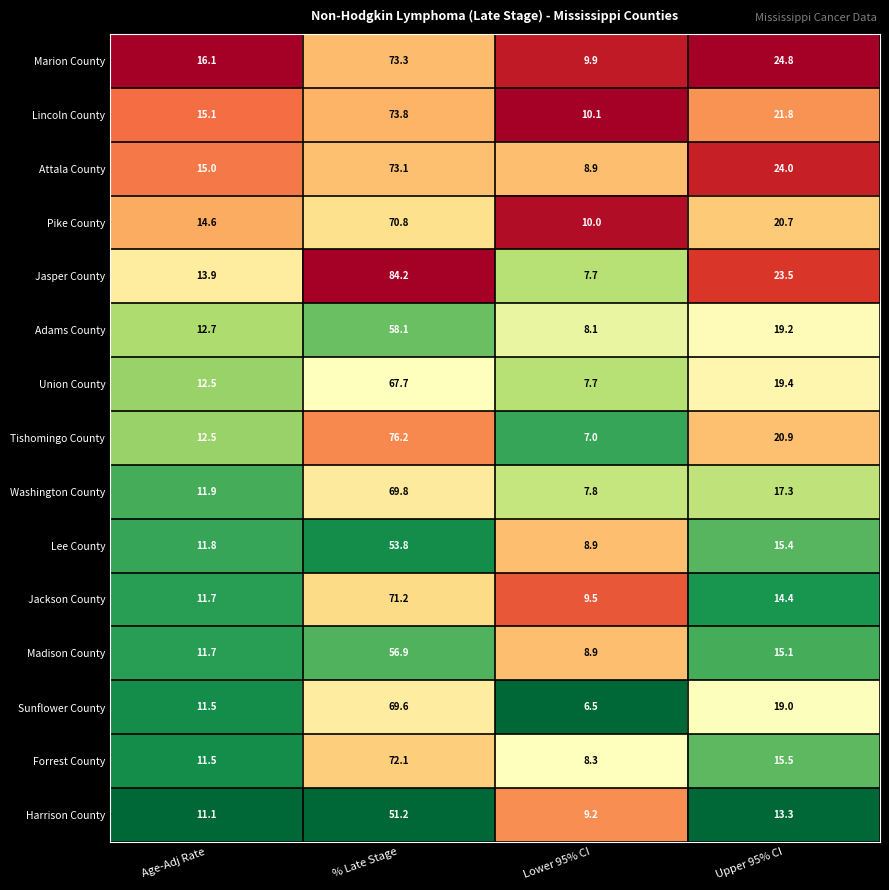

Which series changed the most between Lower 95% CI and Upper 95% CI?

Jasper County